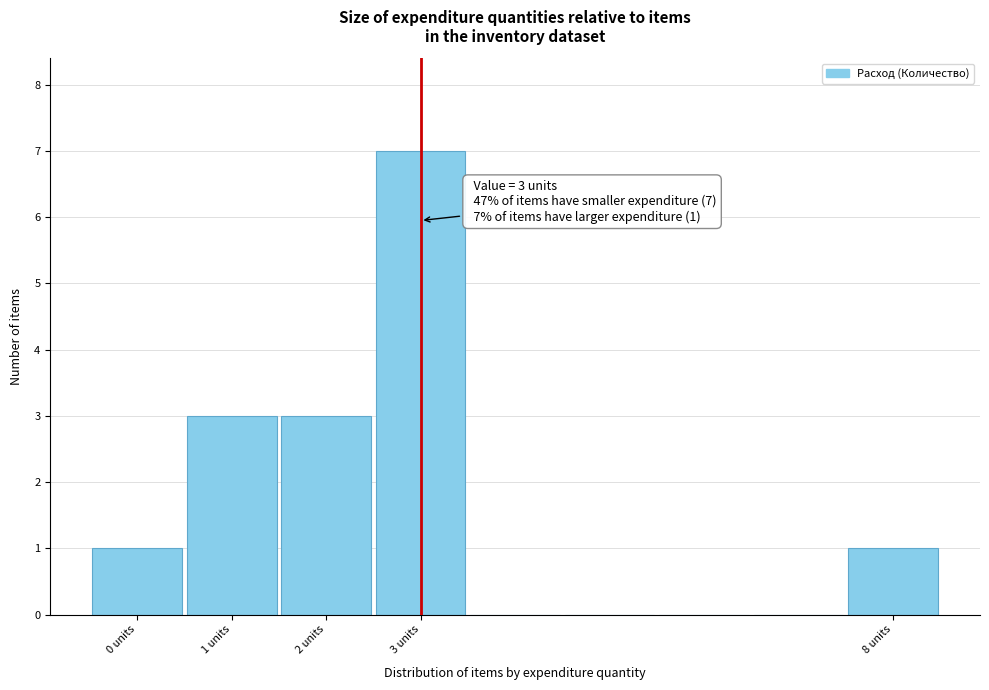

Which range on the x-axis has the tallest bar?

2.5 to 3.5